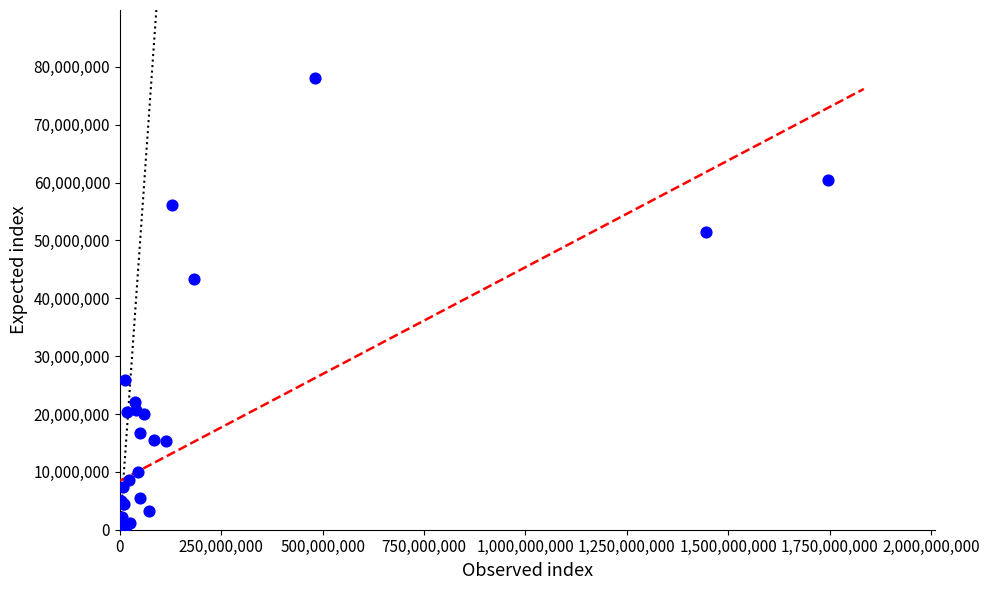

What Y value in the scatter plot is closest to 39097600?

43377200